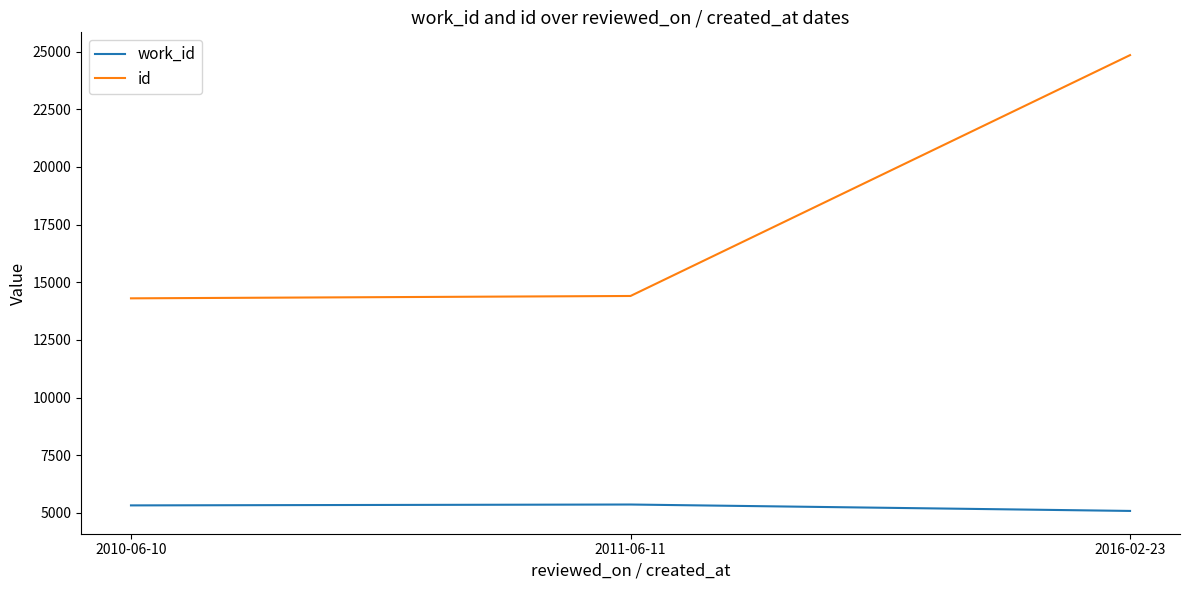

What position from the right is 2016-02-23?

1